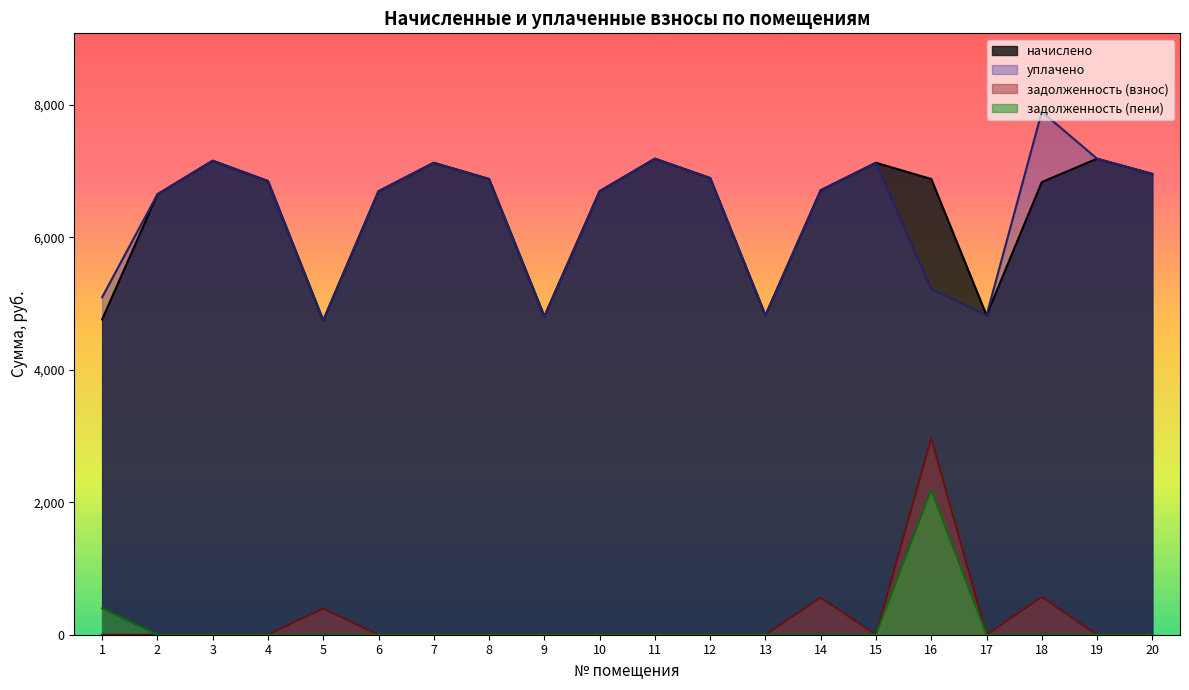

Reading left to right, list all the values displayed in this chart.

начислено: 1=4761.6	2=6650.9	3=7157.8	4=6850.6	5=4746.2	6=6697.0	7=7127.0	8=6881.3	9=4807.7	10=6697.0	11=7188.5	12=6896.6	13=4823.0	14=6712.3	15=7127.0	16=6881.3	17=4823.0	18=6835.2	19=7188.5	20=6958.1
уплачено: 1=5096.4	2=6650.9	3=7157.8	4=6850.6	5=4746.2	6=6697.0	7=7127.0	8=6881.3	9=4807.7	10=6697.0	11=7188.5	12=6896.6	13=4823.0	14=6712.3	15=7127.0	16=5220.3	17=4823.0	18=7896.7	19=7188.5	20=6958.1
задолженность (взнос): 1=0.0	2=0.0	3=0.0	4=0.0	5=396.0	6=0.0	7=0.0	8=0.0	9=0.0	10=0.0	11=0.0	12=0.0	13=0.0	14=559.4	15=0.0	16=2969.3	17=0.0	18=569.6	19=0.0	20=0.0
задолженность (пени): 1=396.8	2=0.0	3=0.0	4=0.0	5=0.0	6=0.0	7=0.0	8=0.0	9=0.0	10=0.0	11=0.0	12=0.0	13=0.0	14=0.0	15=0.0	16=2189.6	17=0.0	18=0.0	19=0.0	20=0.0